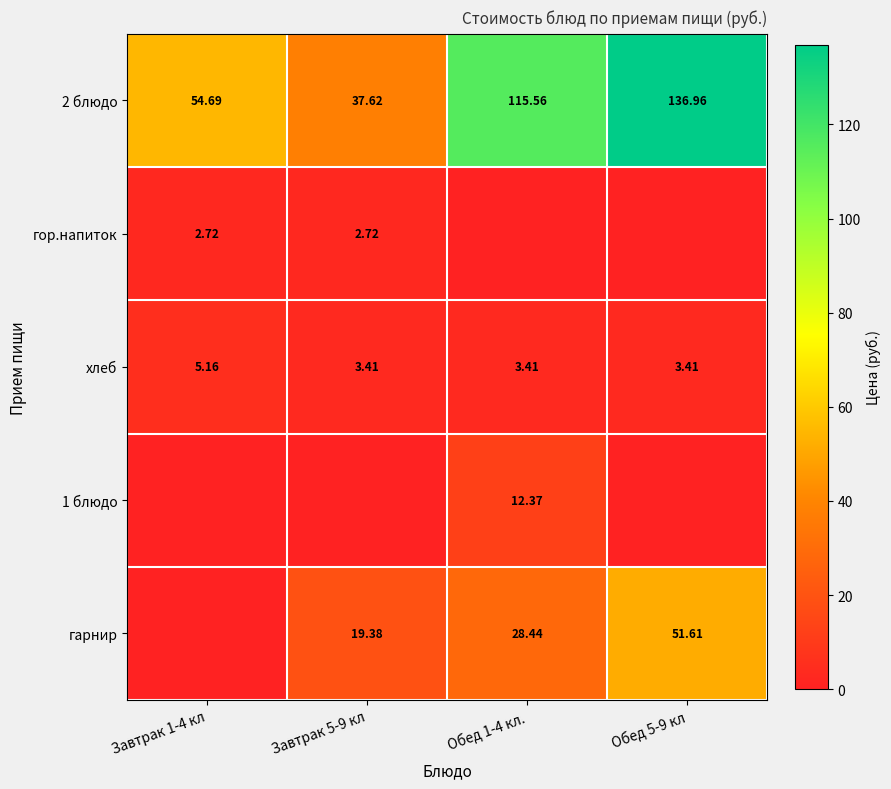

Is the value of 2 блюдо at Завтрак 5-9 кл greater than the value of гор.напиток at Завтрак 1-4 кл?

Yes